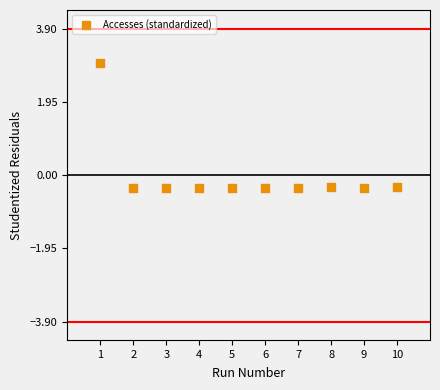

What is the range of Y values (max minus min)?

3.3